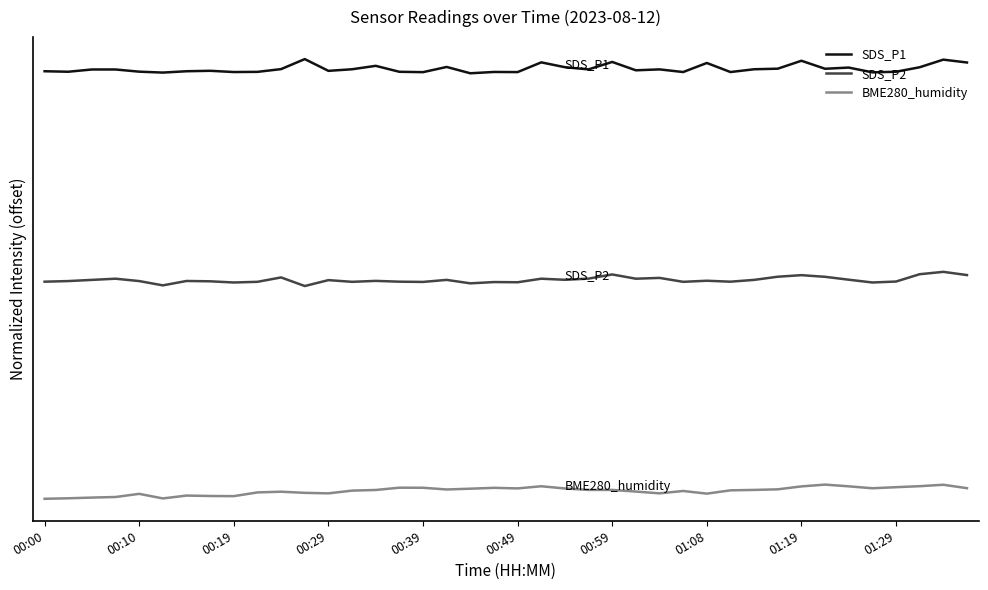

What are all the series names shown in the legend?

SDS_P1, SDS_P2, BME280_humidity